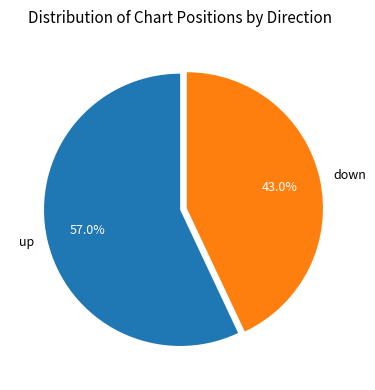

Count the number of slices in the pie.

2